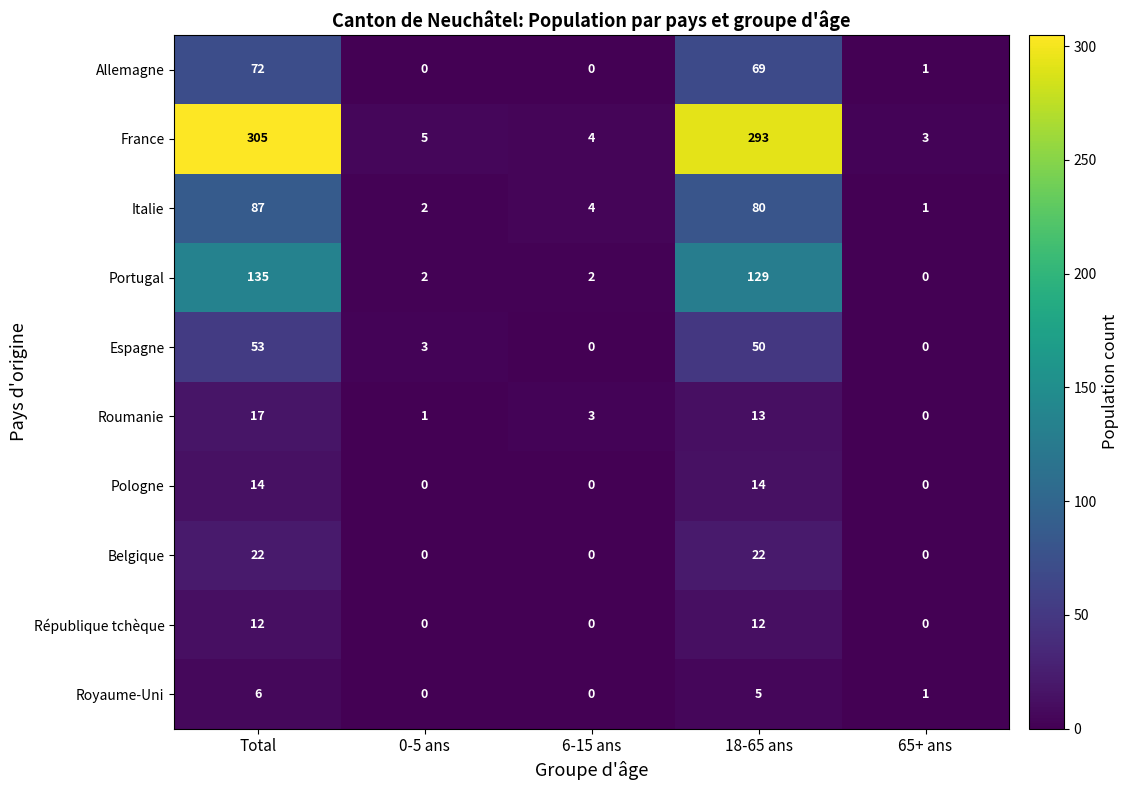

How many series are shown in this chart?

10